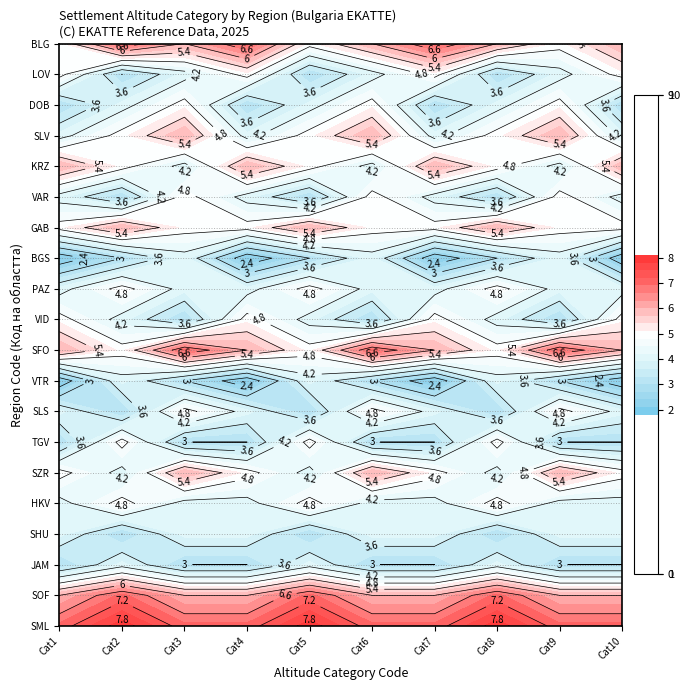

The value of VID at 0 is 5. True or false?

True